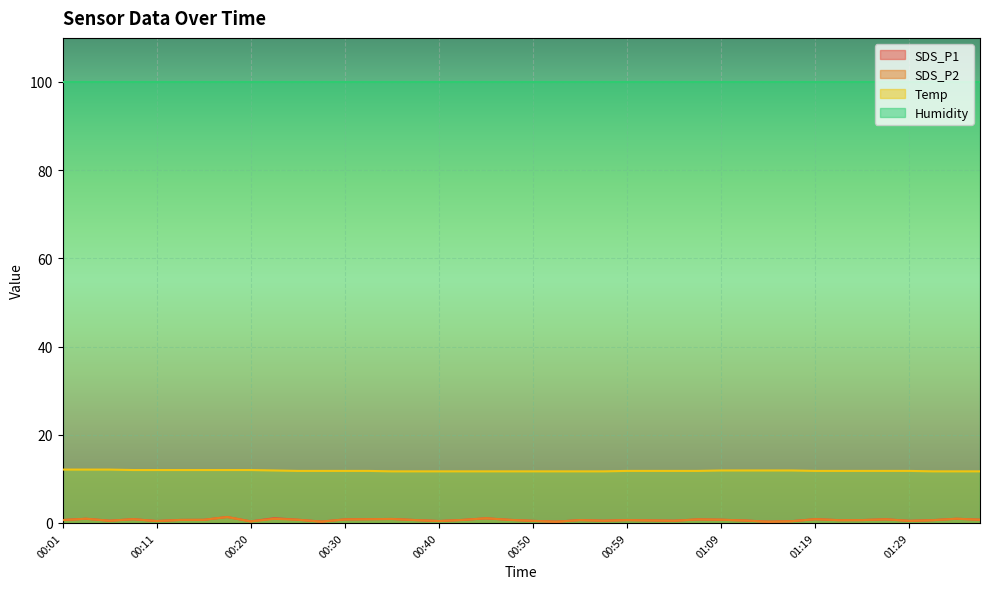

True or false: Temp and SDS_P1 cross at least once.

False